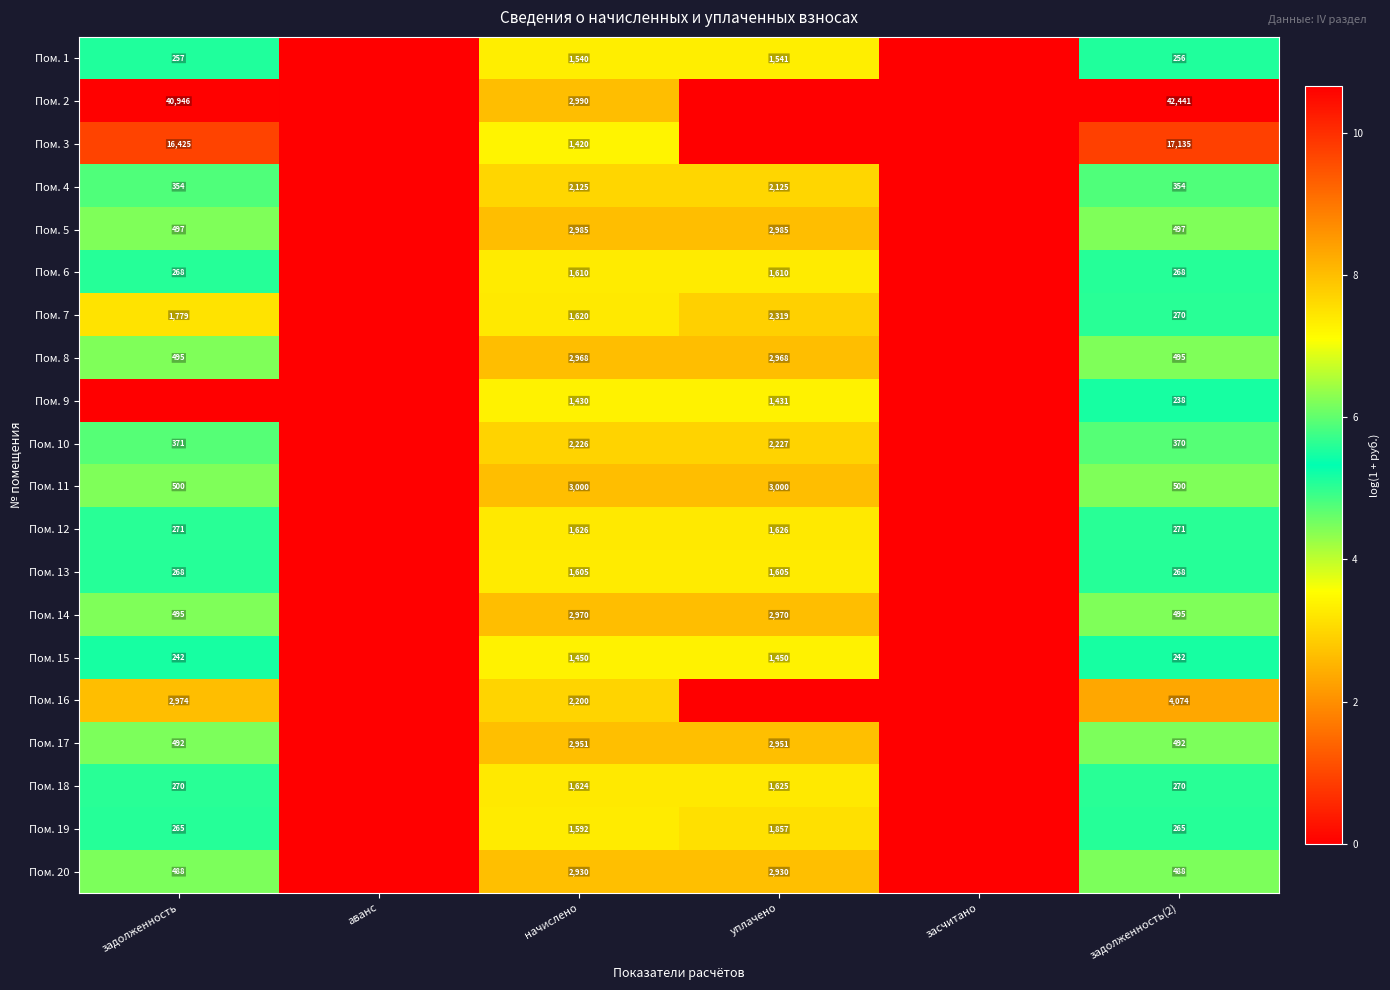

What is the sum of the Пом. 6 values at задолженность(2) and уплачено?

1878